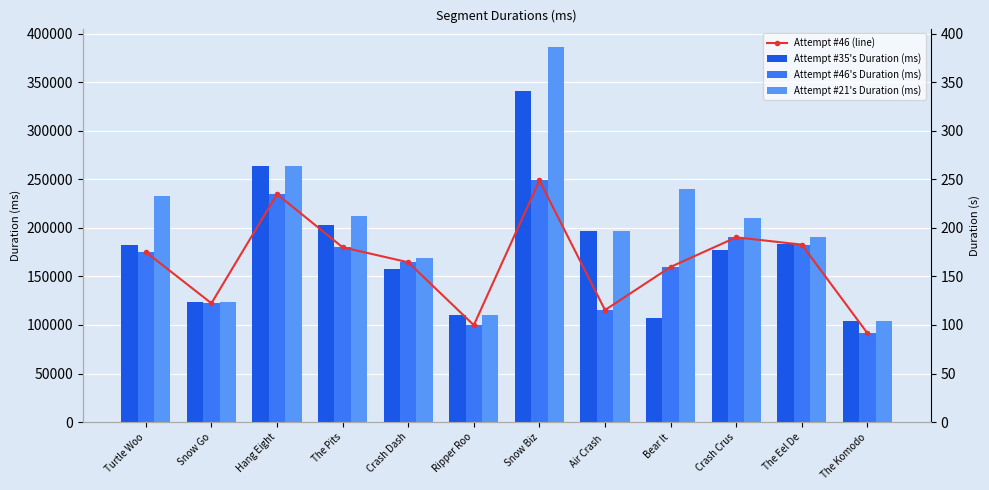

Is the value of Attempt #35's Duration (ms) at Bear It greater than the value of Attempt #46's Duration (ms) at Crash Crus?

No